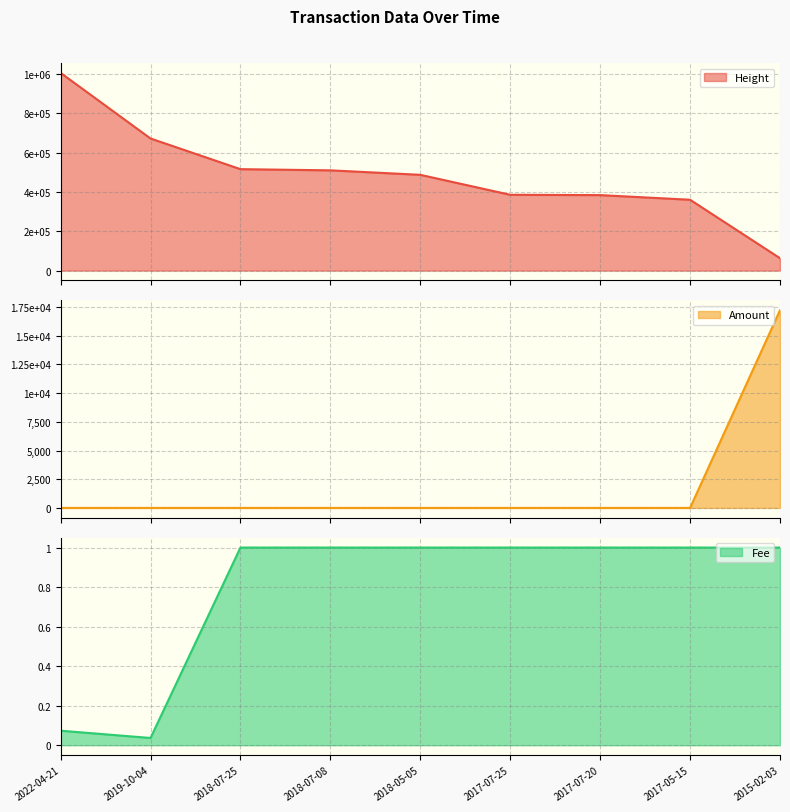

What position from the right is 2019-10-04?

8